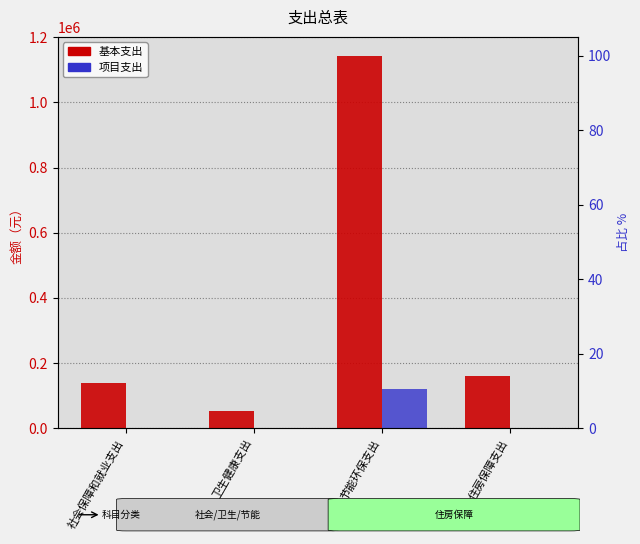

Where is 基本支出 nearest to the value 598604?

住房保障支出